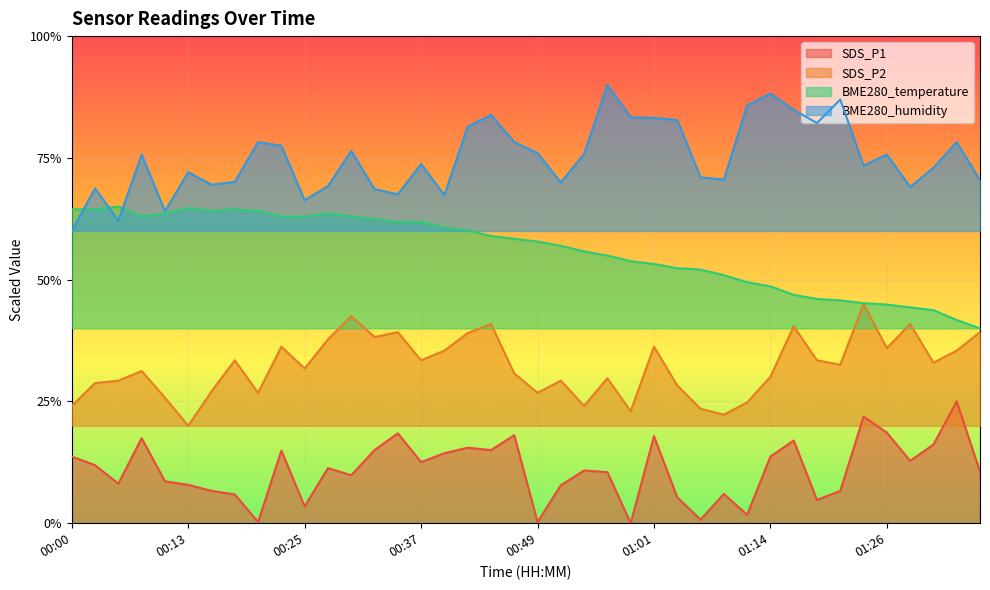

Where does the SDS_P2 series first go above 32?

00:18